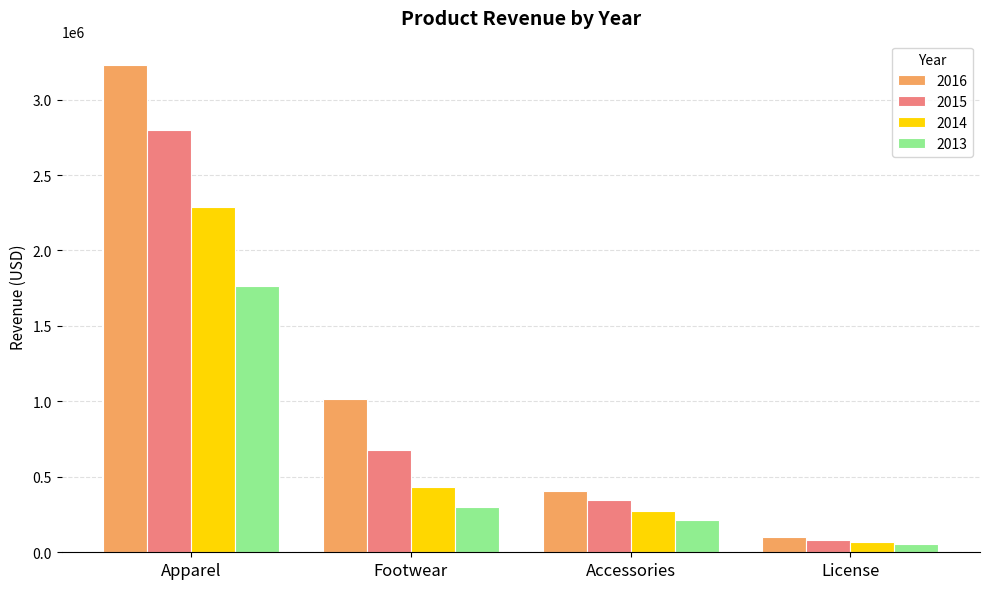

Reading left to right, transcribe all the data shown in this chart.

2016: Apparel=3229142	Footwear=1013544	Accessories=406614	License=99849
2015: Apparel=2801062	Footwear=677744	Accessories=346885	License=84207
2014: Apparel=2291520	Footwear=430987	Accessories=275409	License=67229
2013: Apparel=1762150	Footwear=298825	Accessories=216098	License=53910